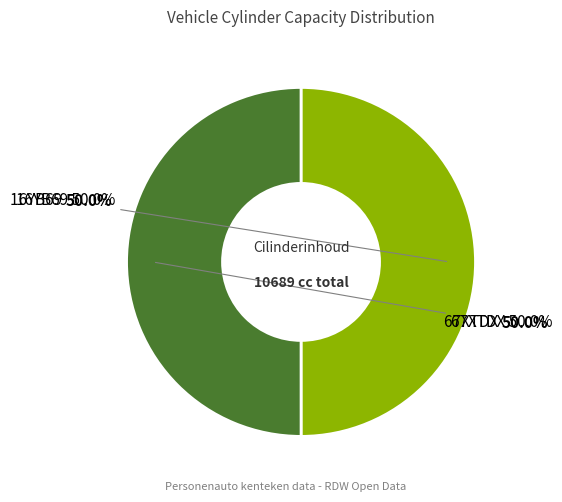

What percentage is NOT represented by 16YB69?

50.0%